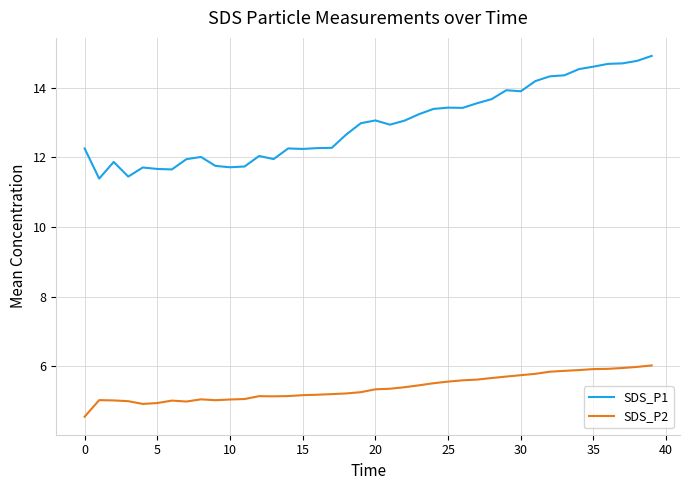

Which series has the largest total across all categories?

SDS_P1